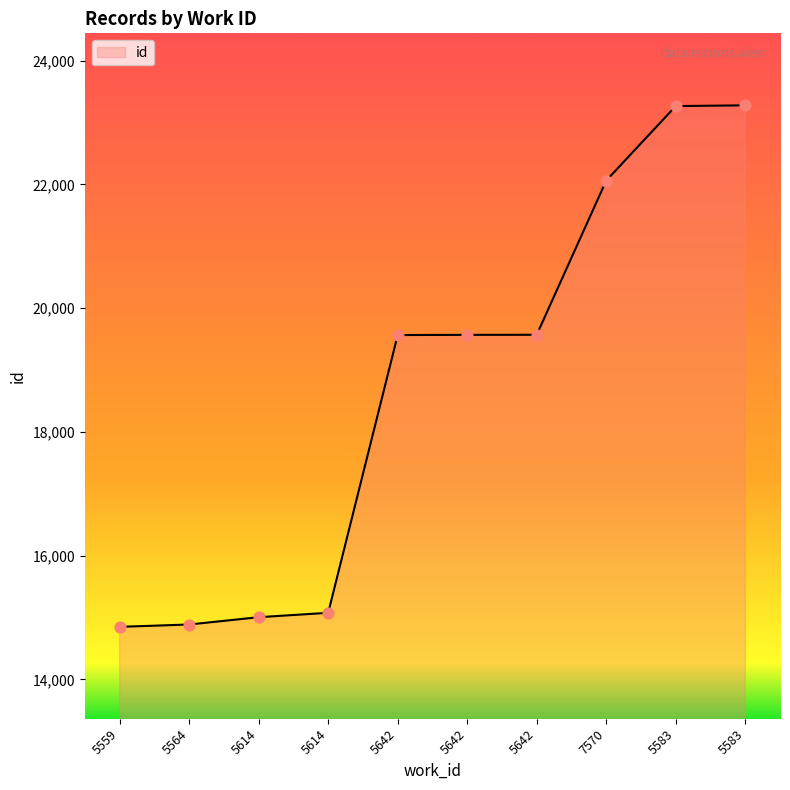

Which has a higher value, 5642 or 7570?

7570